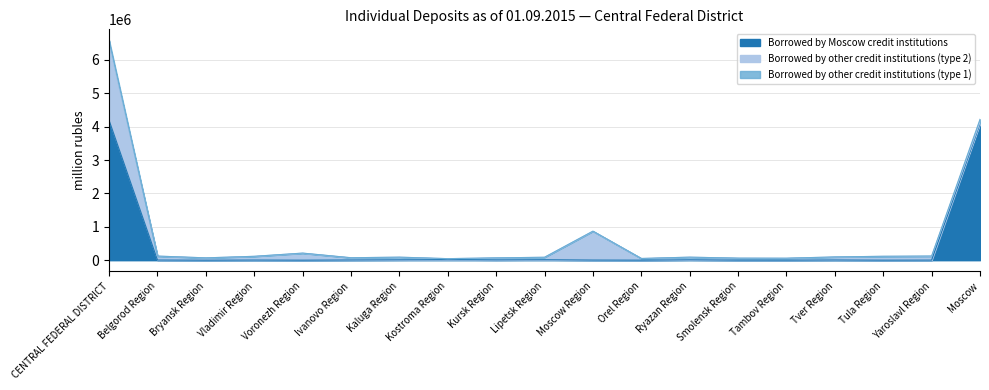

The value of Borrowed by Moscow credit institutions at CENTRAL FEDERAL DISTRICT is 6287260. True or false?

False